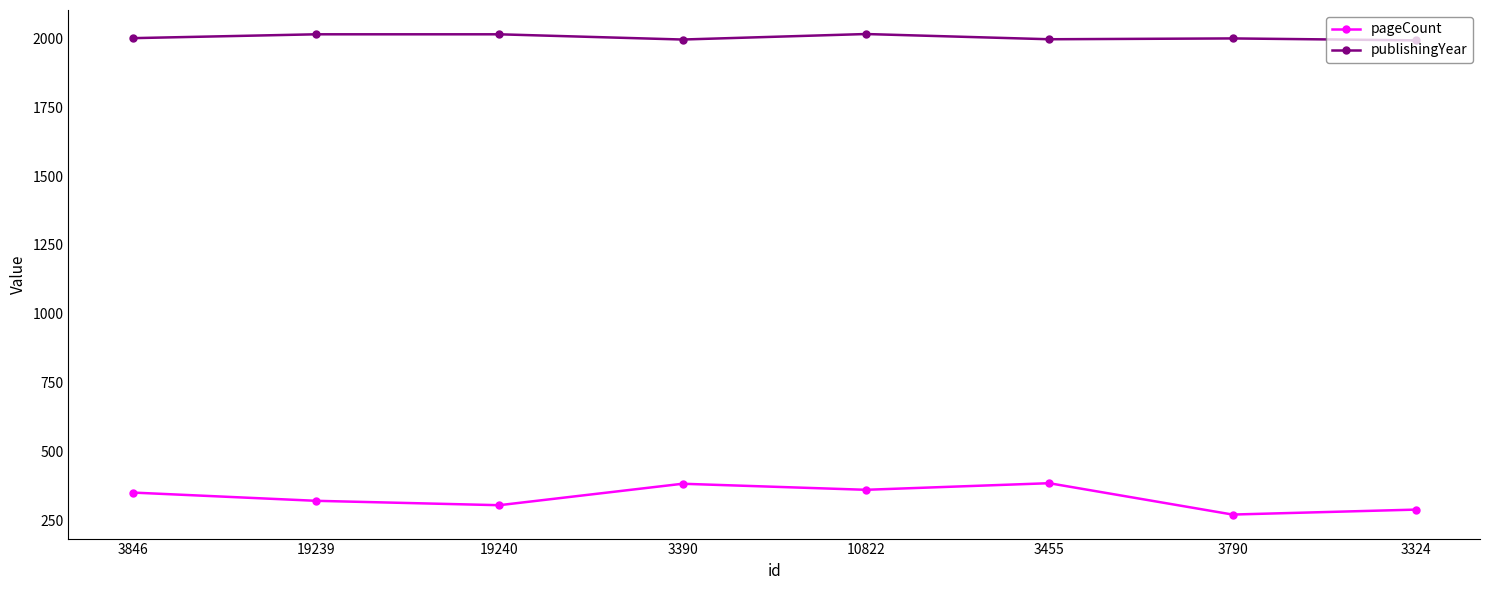

What is the total value across all series at 3324?

2282